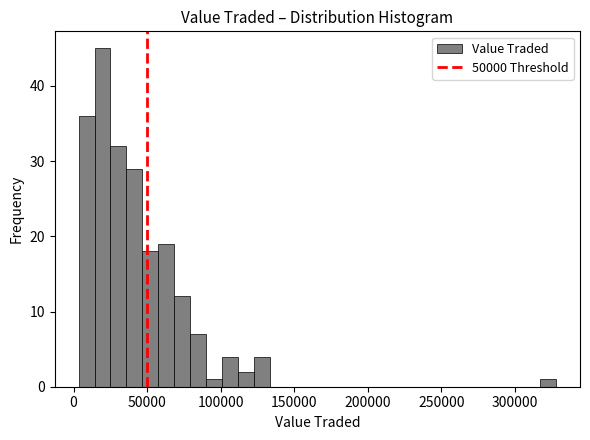

Read against the x-axis, roughly where is the centre of the tallest bar?

20000